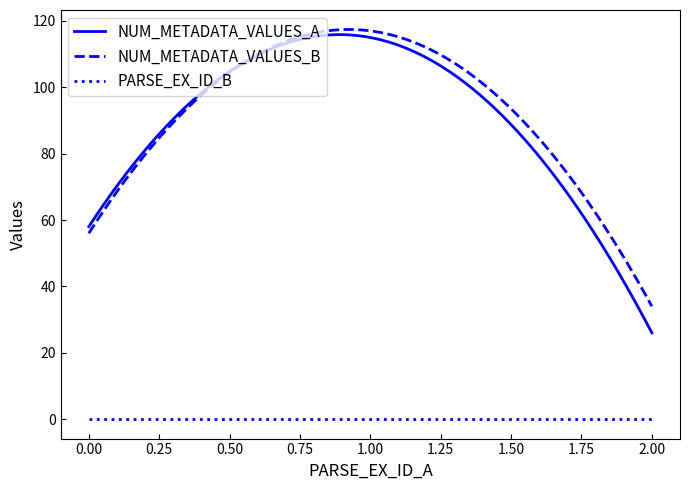

True or false: NUM_METADATA_VALUES_A and PARSE_EX_ID_B cross at least once.

False